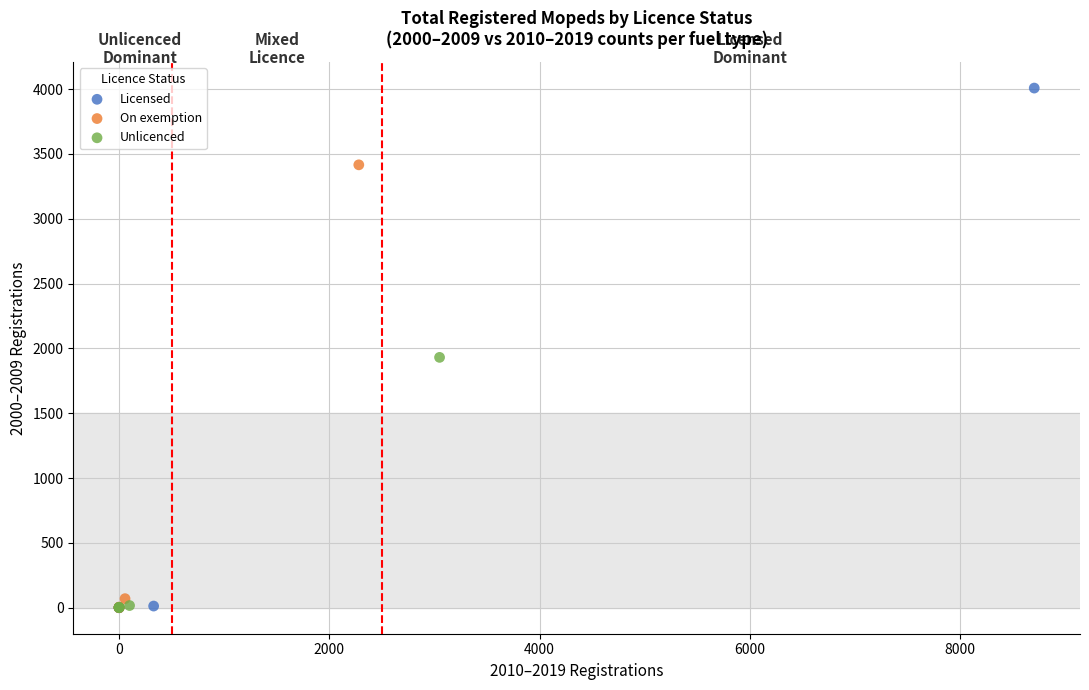

Which series reaches the maximum Y coordinate?

Licensed